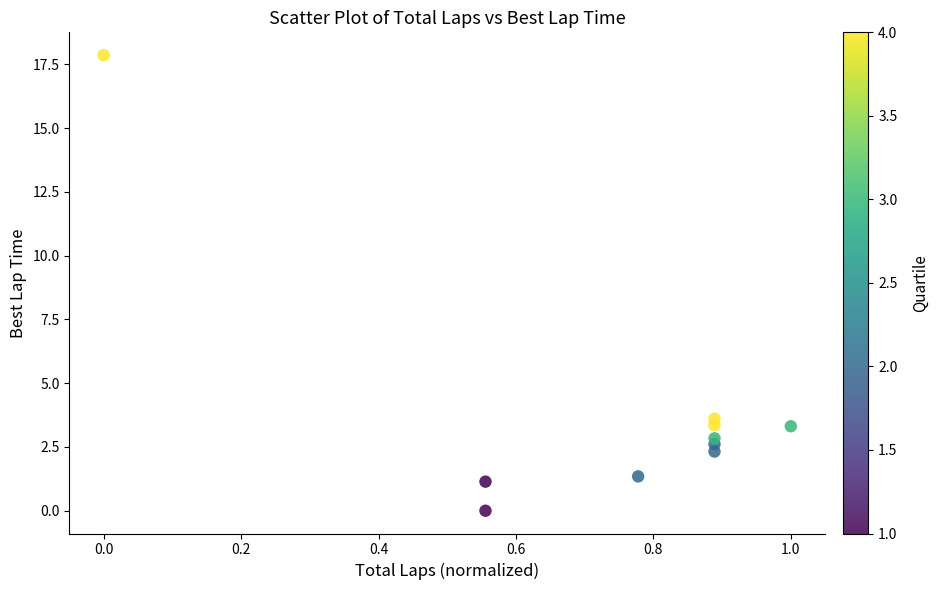

What is the range of Y values (max minus min)?

17.9